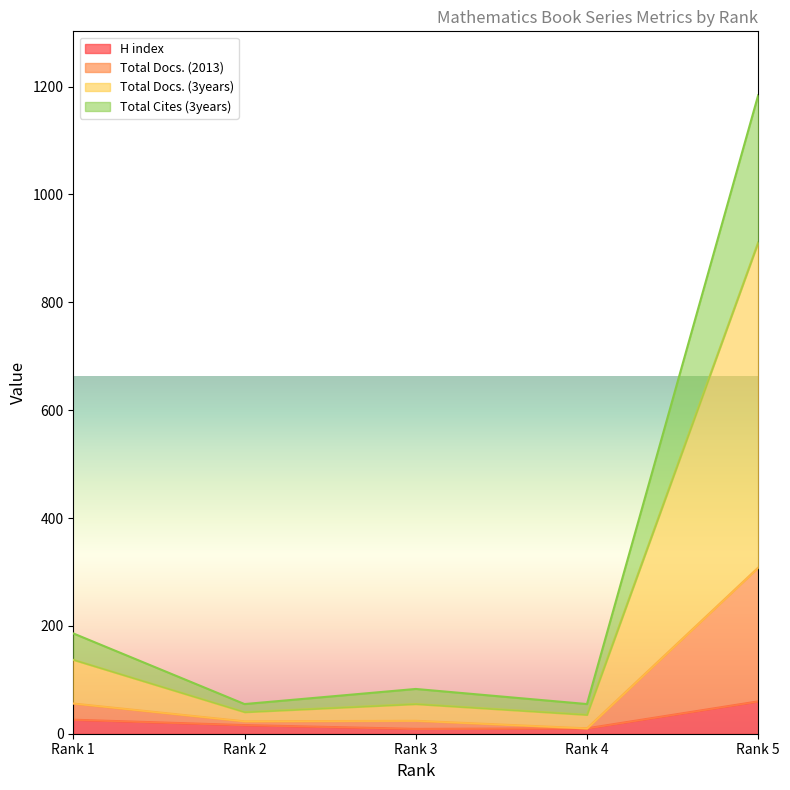

In Total Docs. (3years), how many points are higher than both neighbors (excluding endpoints)?

1